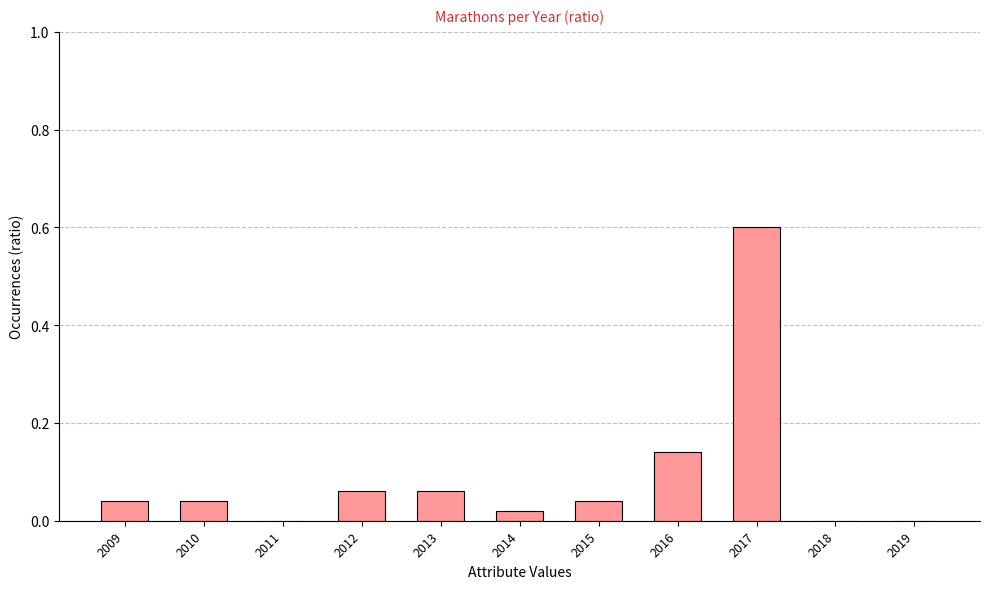

Between 2011 and 2010, which is larger?

2010